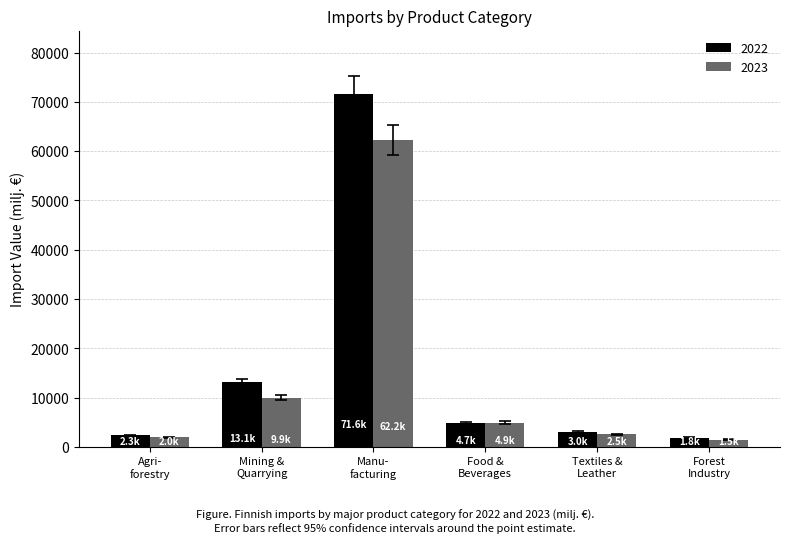

What is the difference between the maximum and minimum values in the 2023 series?

60766.4